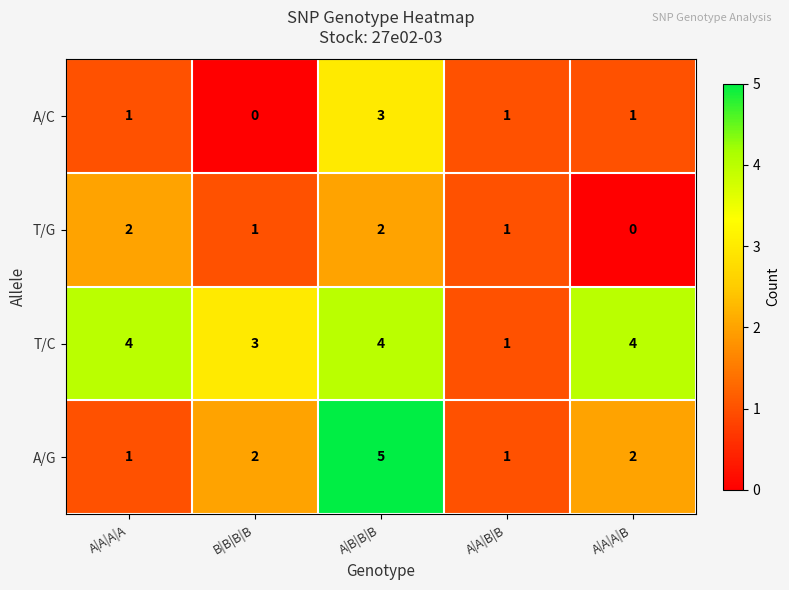

Which series has the largest total across all categories?

T/C